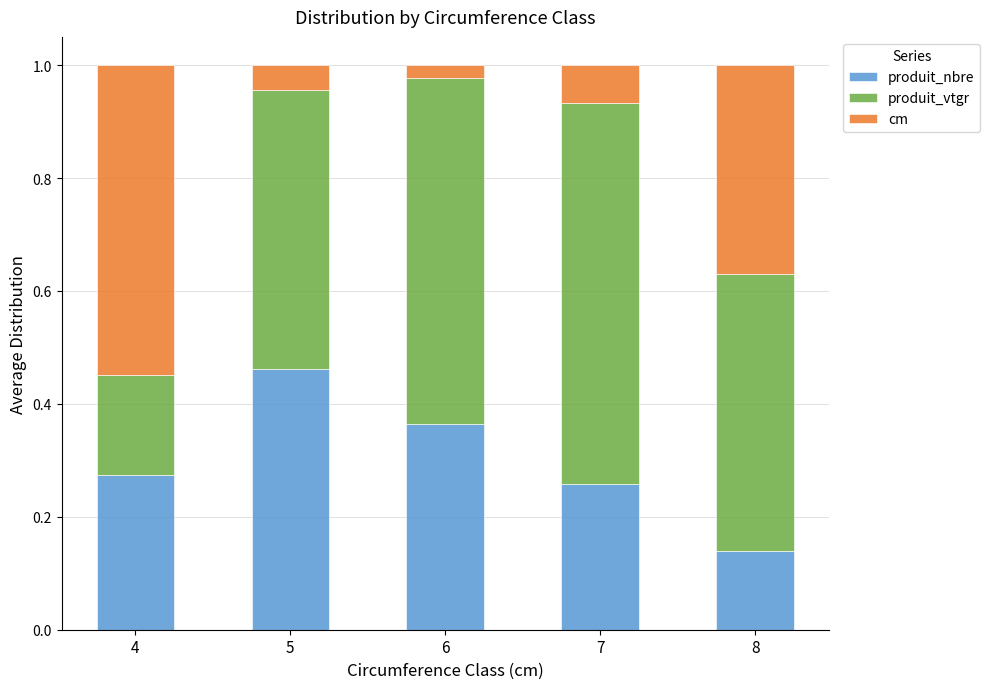

What are all the series names shown in the legend?

produit_nbre, produit_vtgr, cm